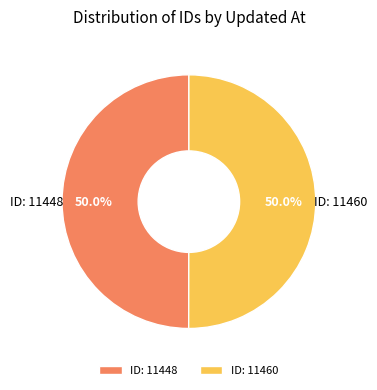

Approximately how many times larger is the value at ID: 11448 compared to ID: 11460?

1.0